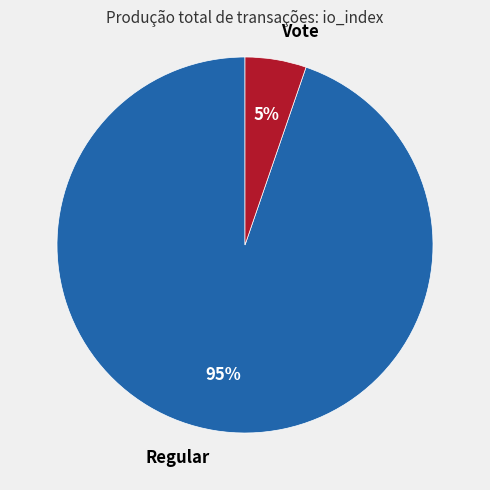

Combined, do Regular and Vote account for over 50%?

Yes